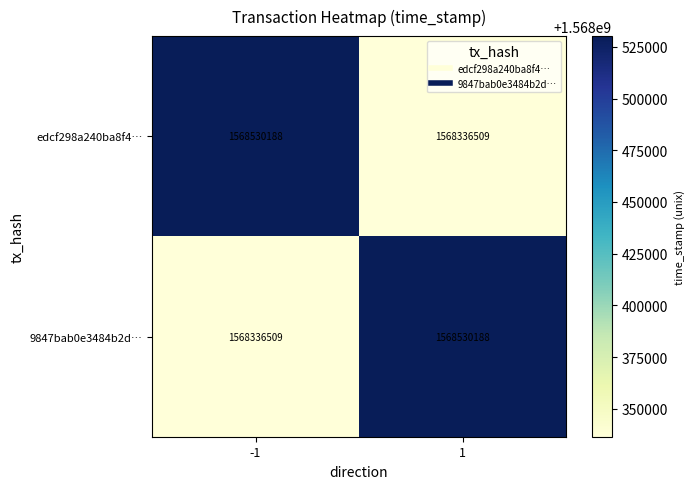

What is the sum of all 9847bab0e3484b2d… values?

3136866697